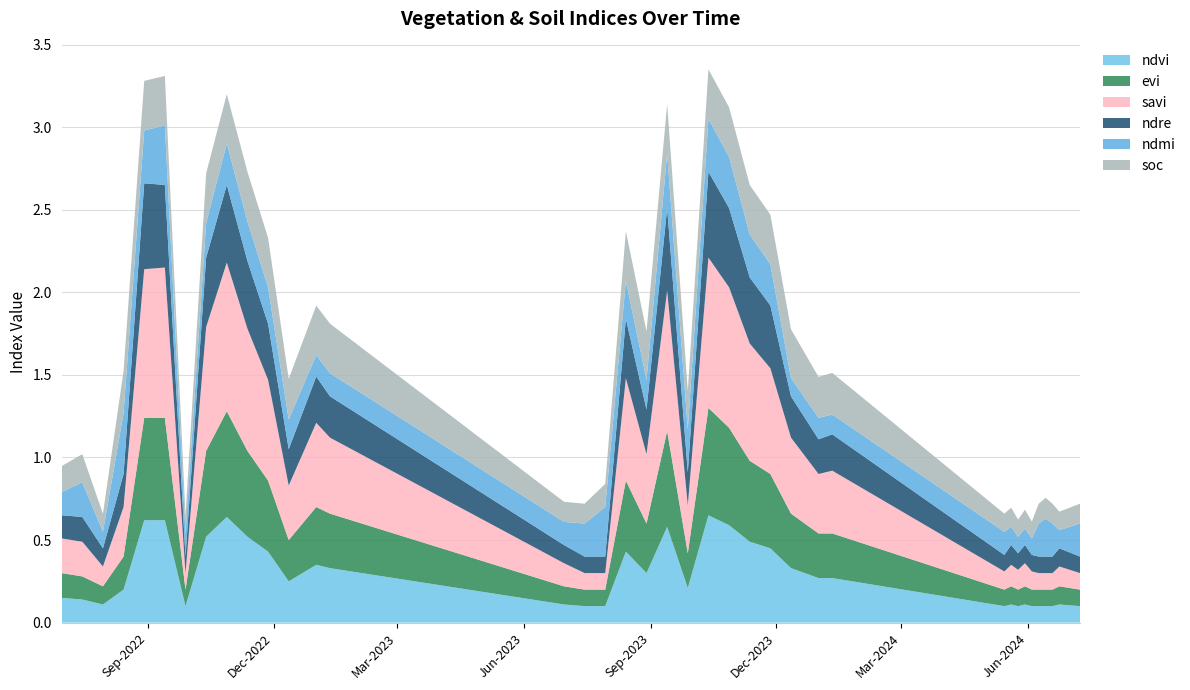

Reading left to right, extract all data points from this chart.

ndvi: 0.1	0.1	0.1	0.2	0.6	0.6	0.1	0.5	0.6	0.5	0.4	0.2	0.3	0.3	0.1	0.1	0.1	0.4	0.3	0.6	0.2	0.7	0.6	0.5	0.5	0.3	0.3	0.3	0.1	0.1	0.1	0.1	0.1	0.1	0.1	0.1	0.1	0.1
evi: 0.1	0.1	0.1	0.2	0.6	0.6	0.1	0.5	0.6	0.5	0.4	0.2	0.3	0.3	0.1	0.1	0.1	0.4	0.3	0.6	0.2	0.7	0.6	0.5	0.5	0.3	0.3	0.3	0.1	0.1	0.1	0.1	0.1	0.1	0.1	0.1	0.1	0.1
savi: 0.2	0.2	0.1	0.3	0.9	0.9	0.1	0.8	0.9	0.7	0.6	0.3	0.5	0.5	0.1	0.1	0.1	0.6	0.4	0.8	0.3	0.9	0.8	0.7	0.6	0.5	0.4	0.4	0.1	0.1	0.1	0.1	0.1	0.1	0.1	0.1	0.1	0.1
ndre: 0.1	0.1	0.1	0.2	0.5	0.5	0.1	0.4	0.5	0.4	0.3	0.2	0.3	0.2	0.1	0.1	0.1	0.4	0.3	0.5	0.2	0.5	0.5	0.4	0.4	0.2	0.2	0.2	0.1	0.1	0.1	0.1	0.1	0.1	0.1	0.1	0.1	0.1
ndmi: 0.1	0.2	0.1	0.4	0.3	0.4	0.1	0.2	0.2	0.2	0.2	0.2	0.1	0.1	0.1	0.2	0.3	0.2	0.2	0.3	0.3	0.3	0.3	0.3	0.2	0.1	0.1	0.1	0.1	0.1	0.1	0.1	0.1	0.2	0.2	0.2	0.1	0.2
soc: 0.2	0.2	0.1	0.3	0.3	0.3	0.1	0.3	0.3	0.3	0.3	0.2	0.3	0.3	0.1	0.1	0.1	0.3	0.3	0.3	0.2	0.3	0.3	0.3	0.3	0.3	0.2	0.3	0.1	0.1	0.1	0.1	0.1	0.1	0.1	0.1	0.1	0.1